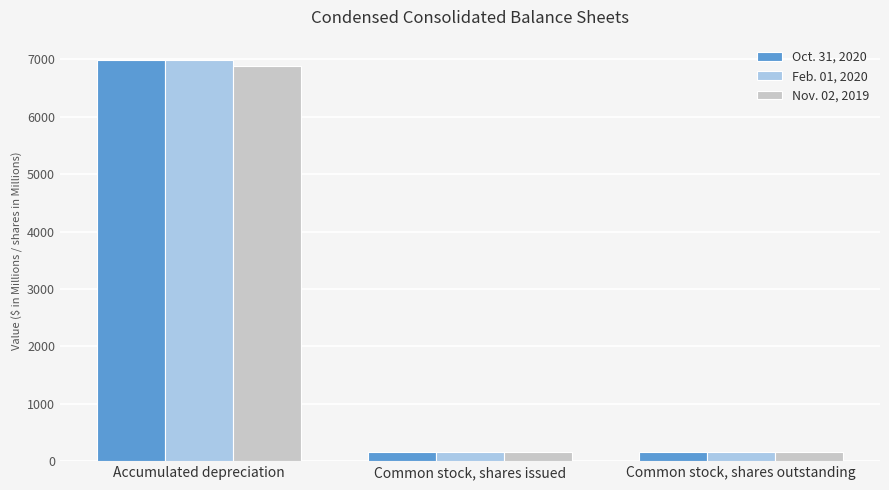

What is the smallest value displayed?

155.2